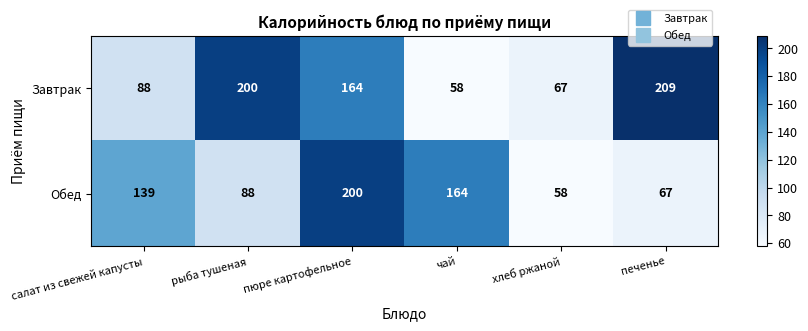

Where does the Завтрак series first go above 164?

рыба тушеная